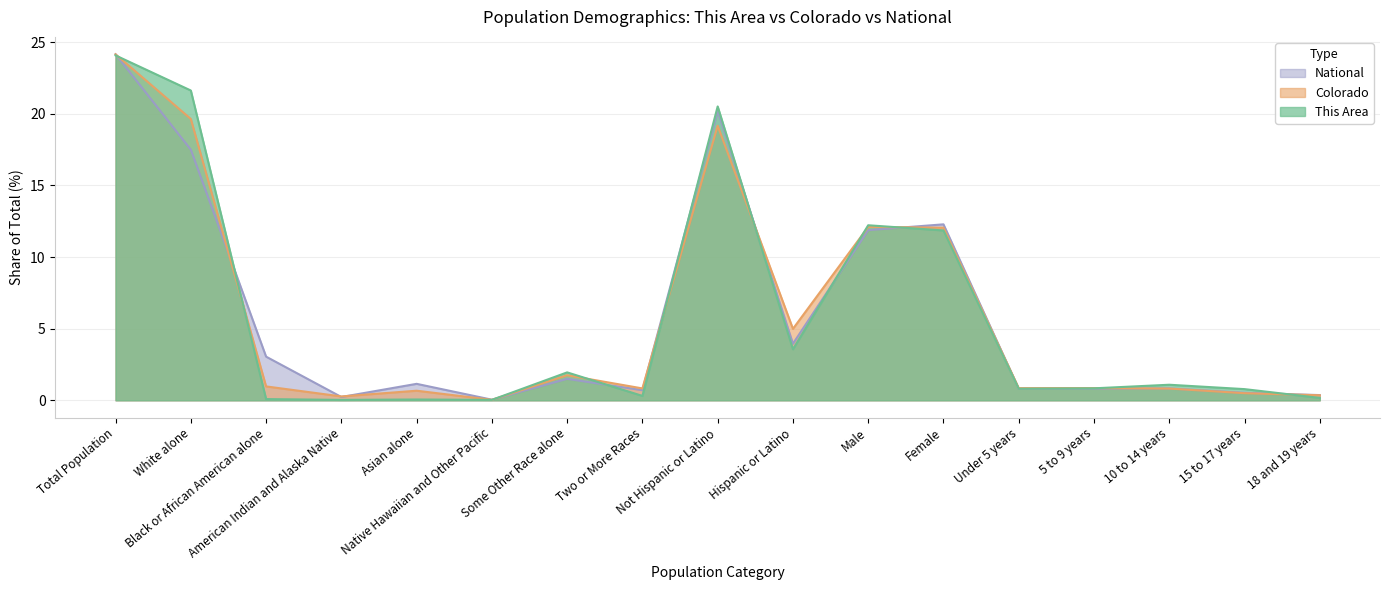

After their last crossing, which series has the higher values: This Area or Colorado?

Colorado